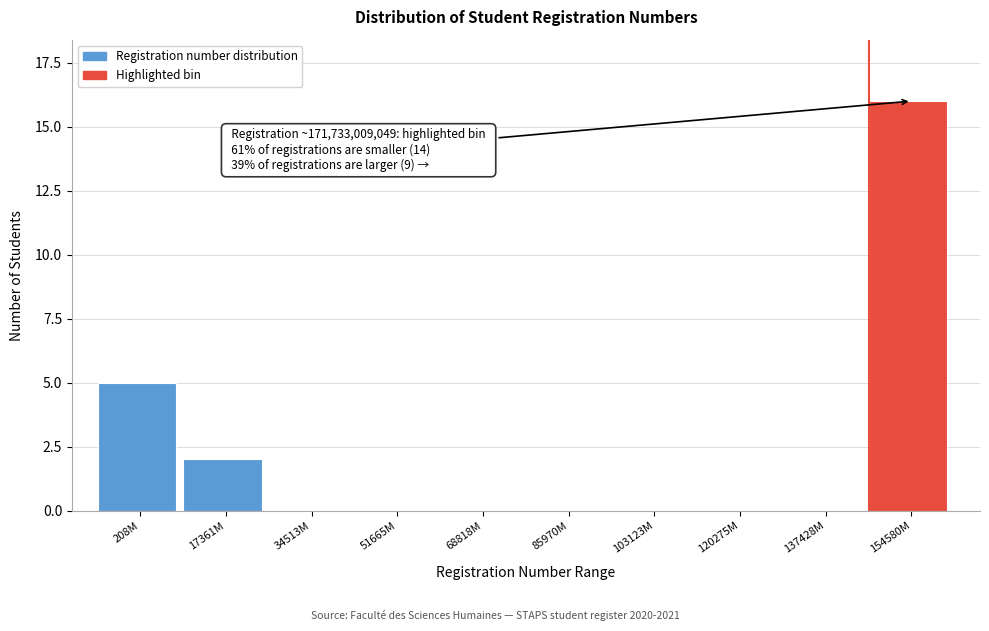

Reading left to right, list all the values displayed in this chart.

208M=5	17361M=2	34513M=0	51665M=0	68818M=0	85970M=0	103123M=0	120275M=0	137428M=0	154580M=16